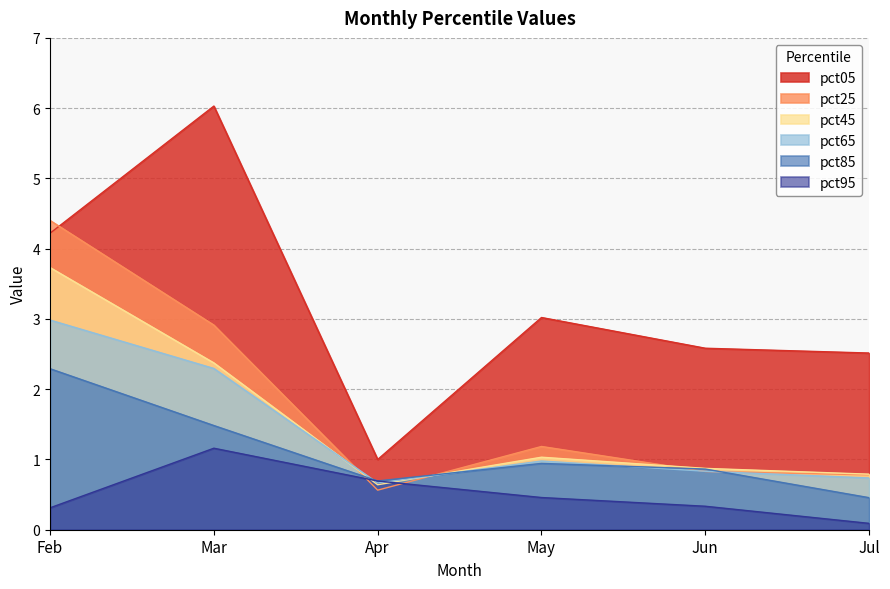

Reading left to right, extract all data points from this chart.

pct05: Feb=4.2	Mar=6.0	Apr=1.0	May=3.0	Jun=2.6	Jul=2.5
pct25: Feb=4.4	Mar=2.9	Apr=0.6	May=1.2	Jun=0.8	Jul=0.8
pct45: Feb=3.7	Mar=2.4	Apr=0.6	May=1.0	Jun=0.9	Jul=0.8
pct65: Feb=3.0	Mar=2.3	Apr=0.7	May=1.0	Jun=0.8	Jul=0.7
pct85: Feb=2.3	Mar=1.5	Apr=0.7	May=0.9	Jun=0.9	Jul=0.5
pct95: Feb=0.3	Mar=1.2	Apr=0.7	May=0.5	Jun=0.3	Jul=0.1